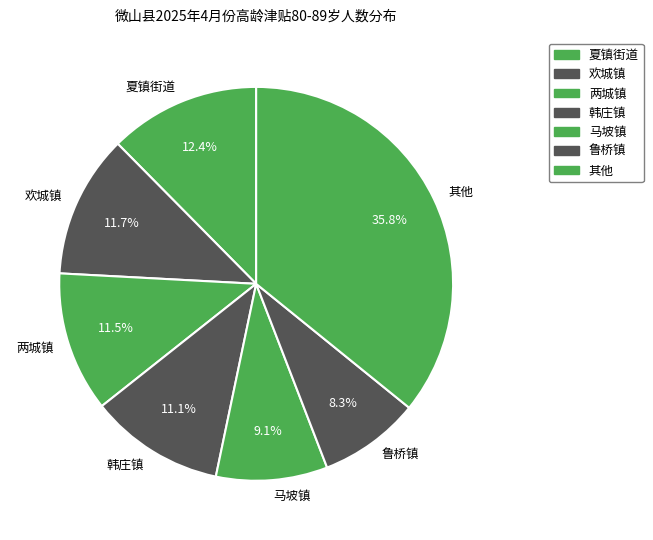

Between 夏镇街道 and 鲁桥镇, which is larger?

夏镇街道